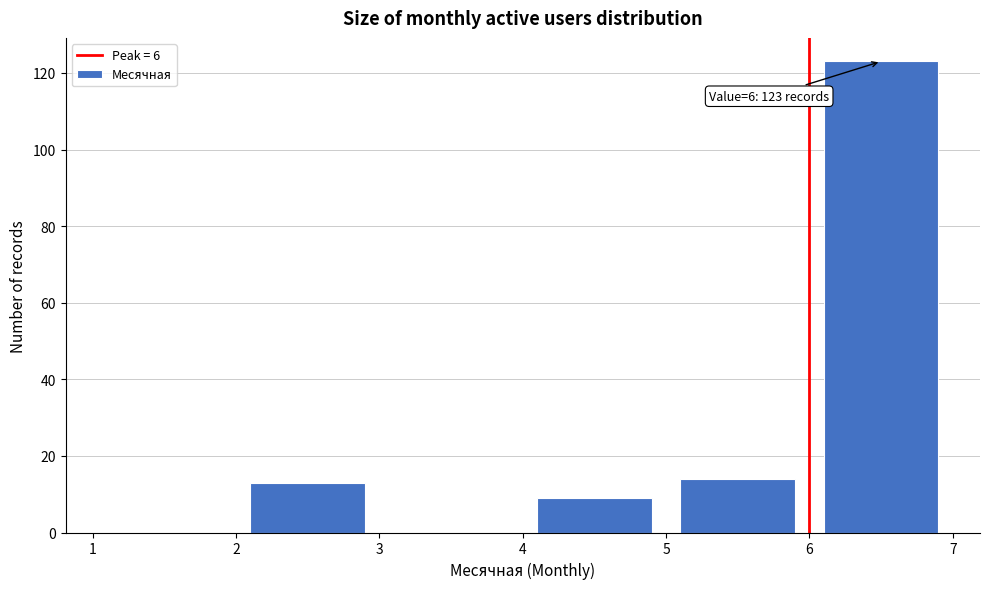

Over which range of the x-axis is the bar tallest?

6 to 7